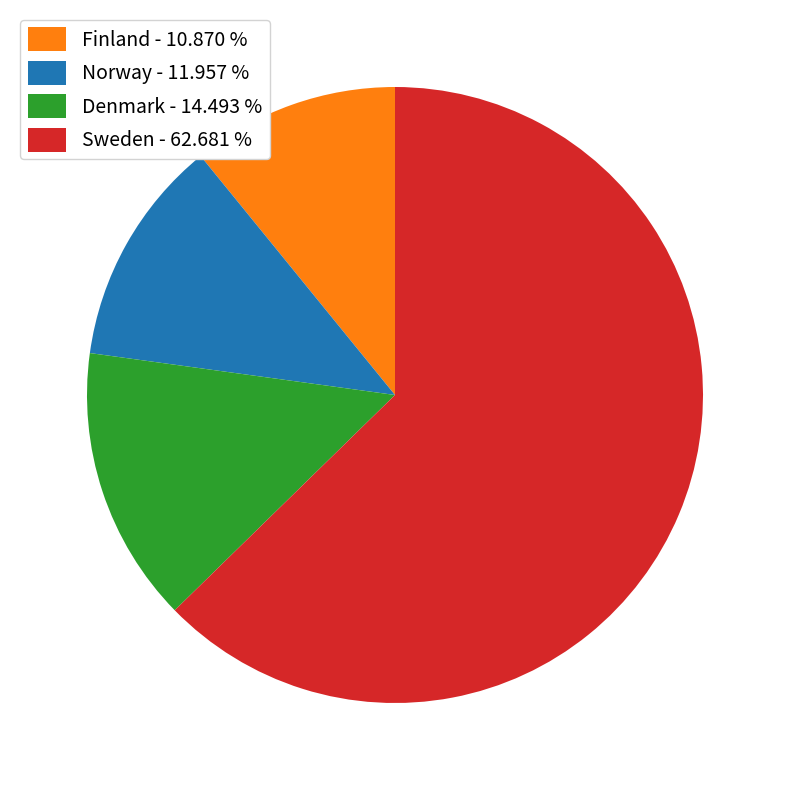

Does Norway - 11.957 % account for over 50% of the chart?

No